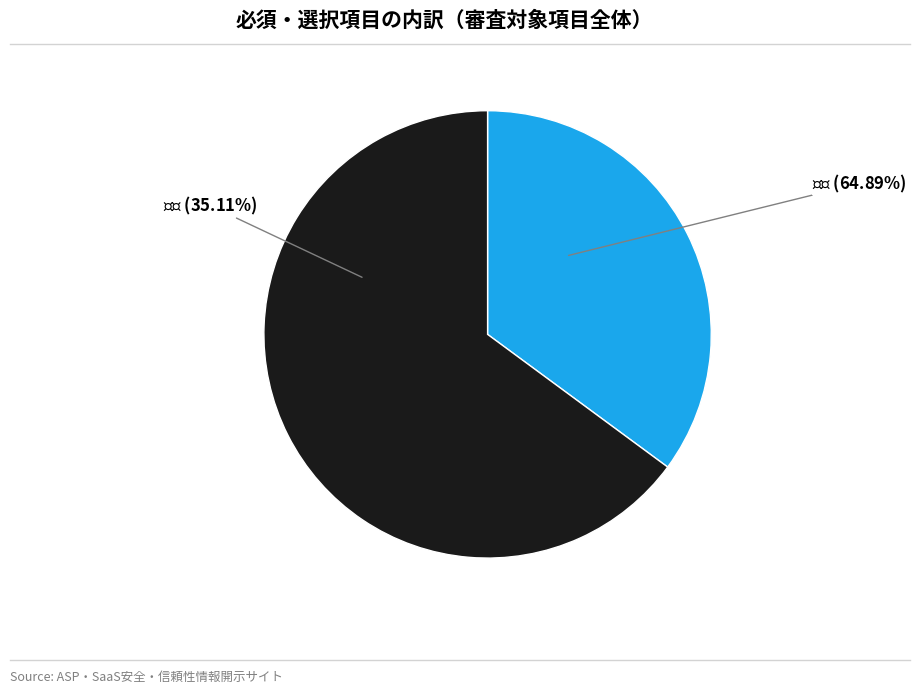

To the nearest percent, what is the average slice percentage?

50%